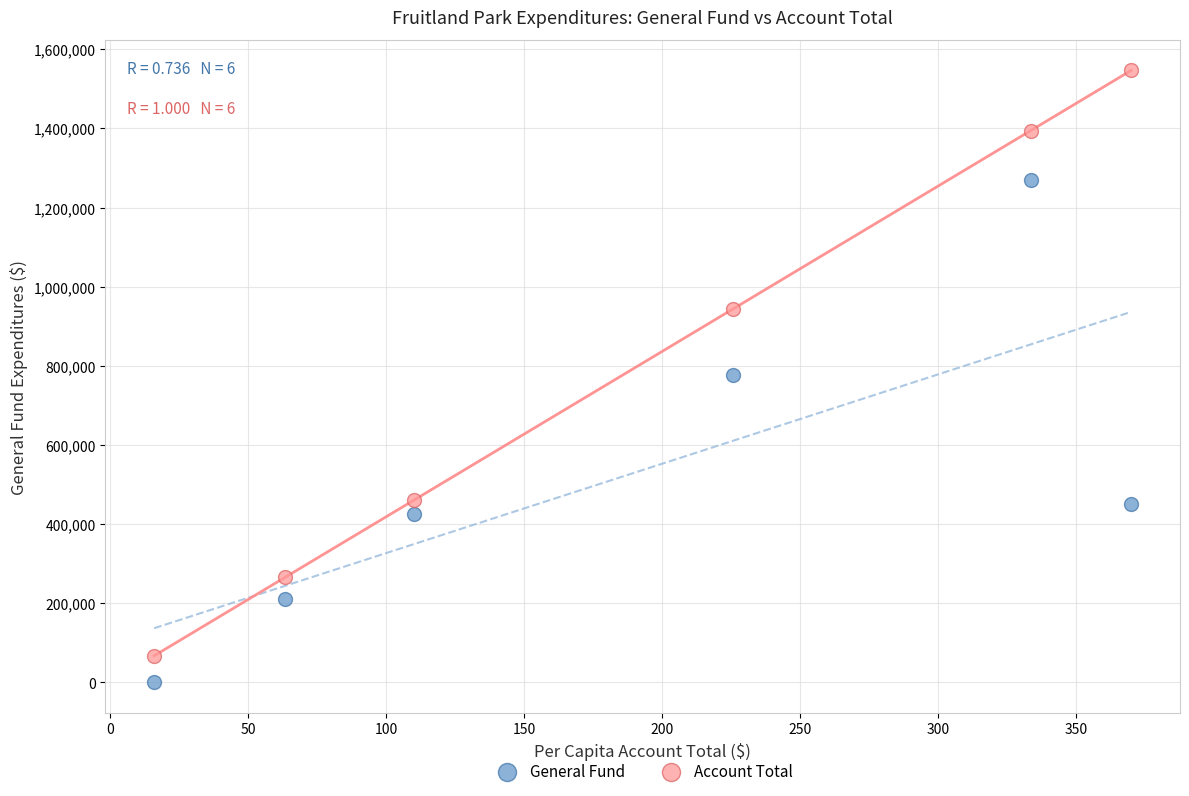

What are all the series names shown in the legend?

General Fund, Account Total